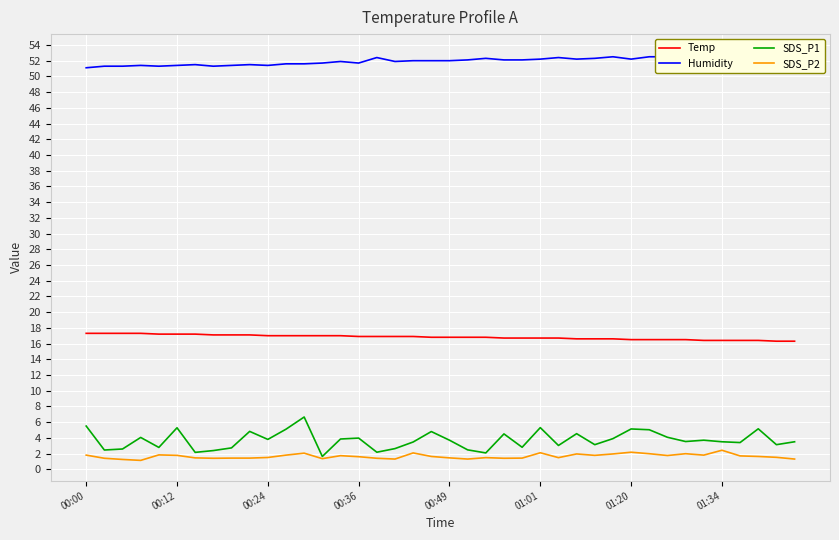

At how many categories does at least one series exceed 19?

40